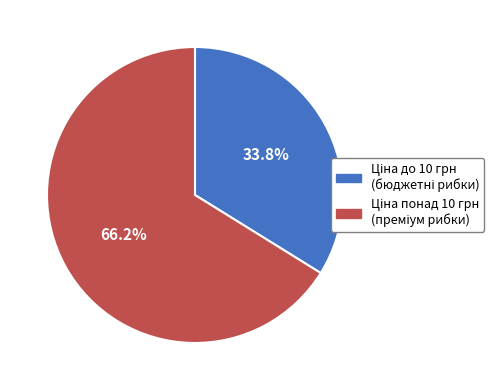

Is there any slice that represents more than half of the pie?

Yes